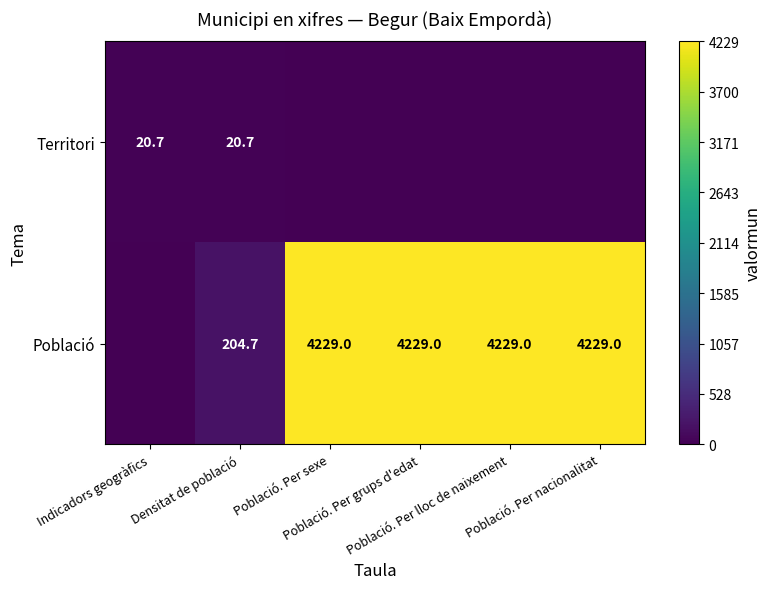

How many values in Territori are above zero?

2